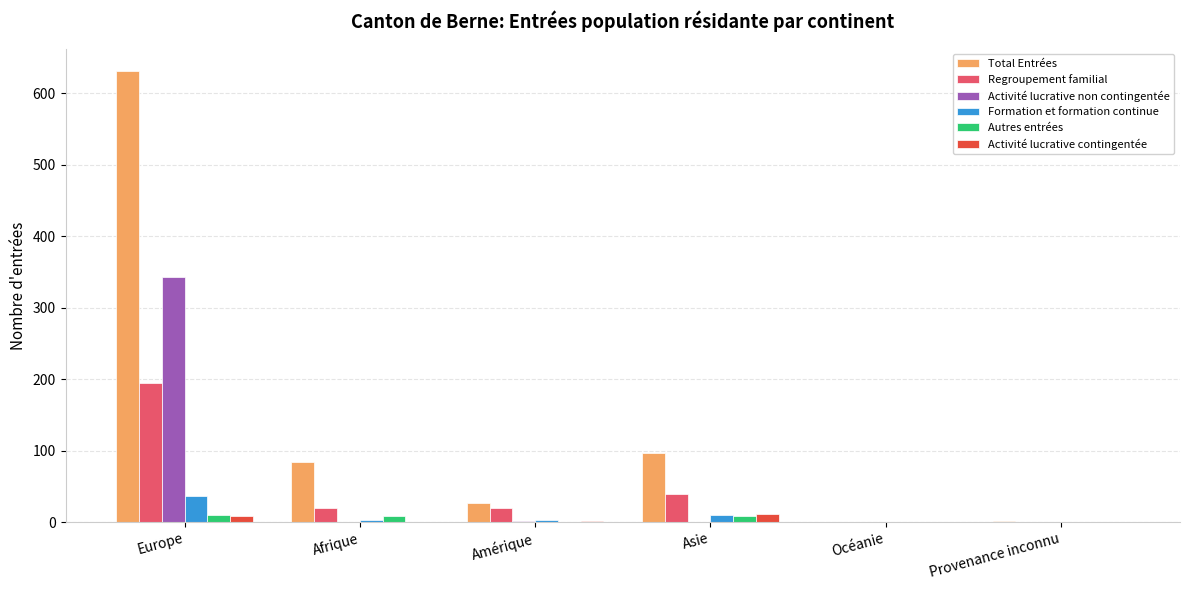

The Activité lucrative non contingentée series shows 0 at Asie. True or false?

True